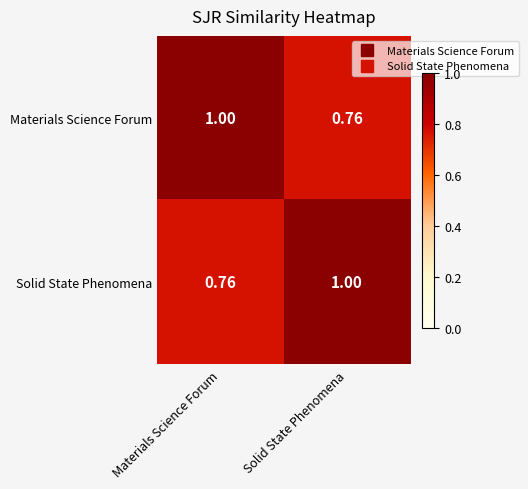

Where is Solid State Phenomena nearest to the value 0?

Materials Science Forum